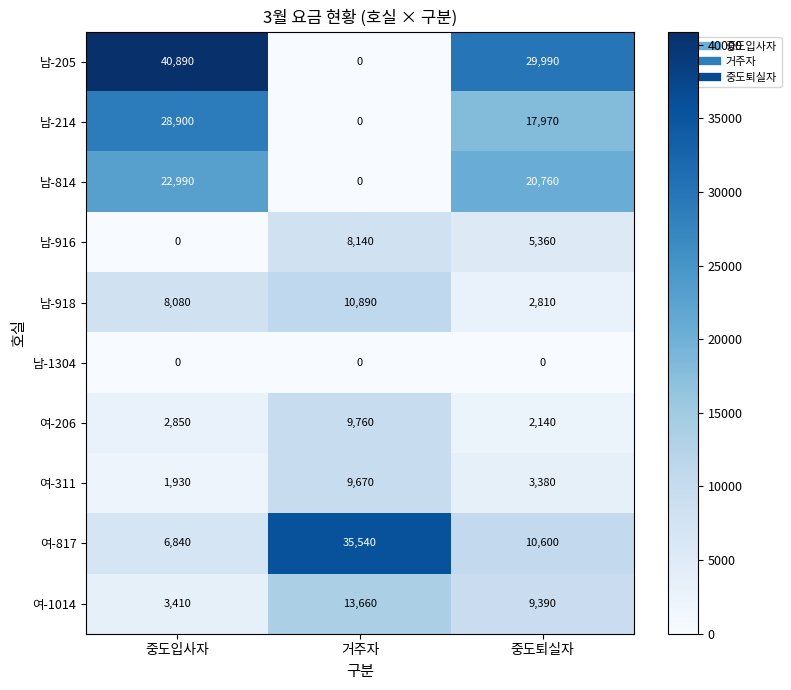

At how many categories does at least one series exceed 32667?

2